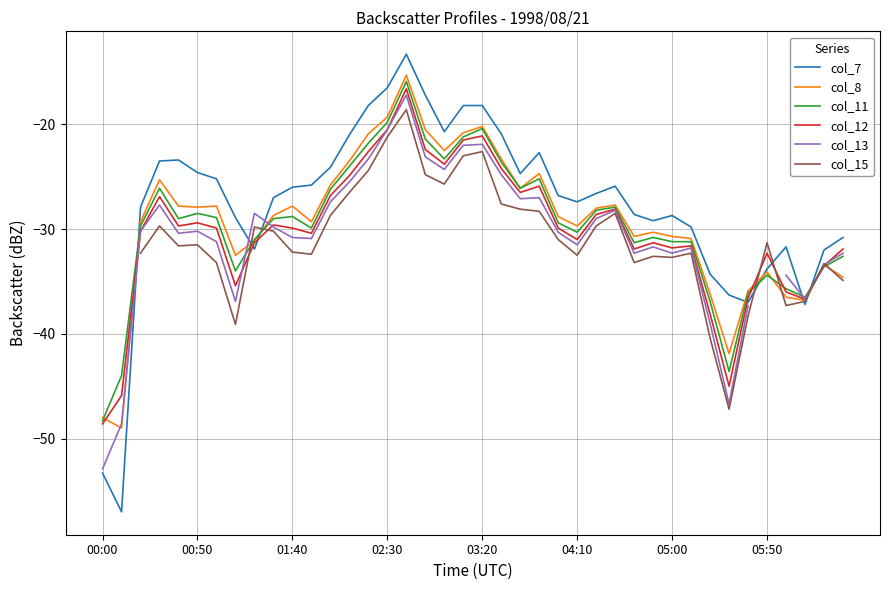

How many col_15 values are between -33 and -28?

19